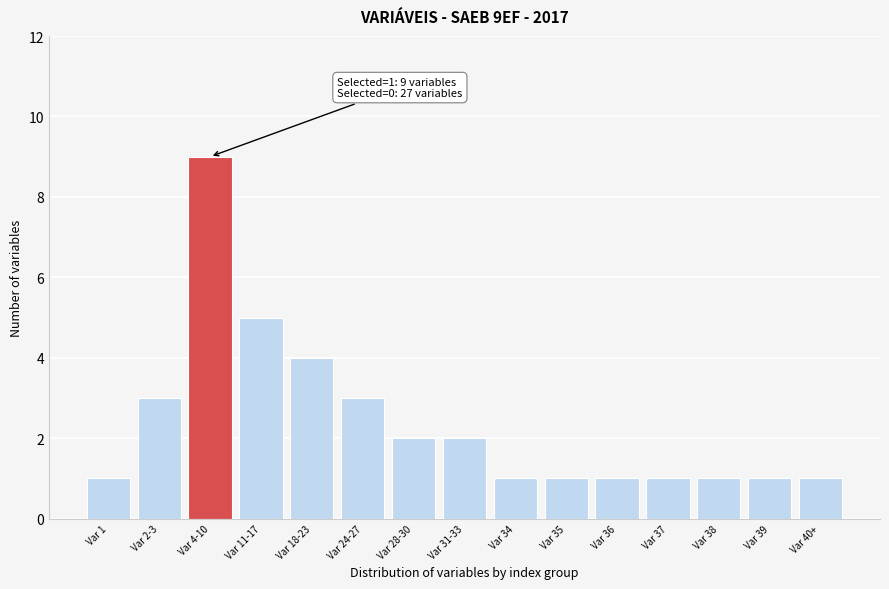

Reading left to right, what are all the values shown in this chart?

Var 1=1	Var 2-3=3	Var 4-10=9	Var 11-17=5	Var 18-23=4	Var 24-27=3	Var 28-30=2	Var 31-33=2	Var 34=1	Var 35=1	Var 36=1	Var 37=1	Var 38=1	Var 39=1	Var 40+=1